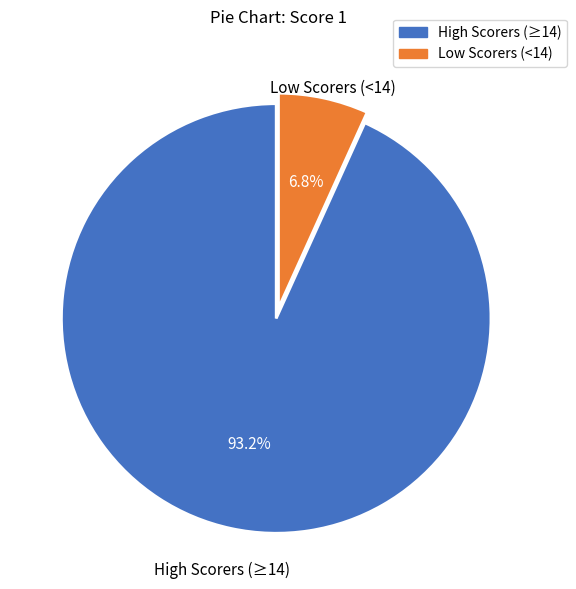

How many slices are in this pie chart?

2